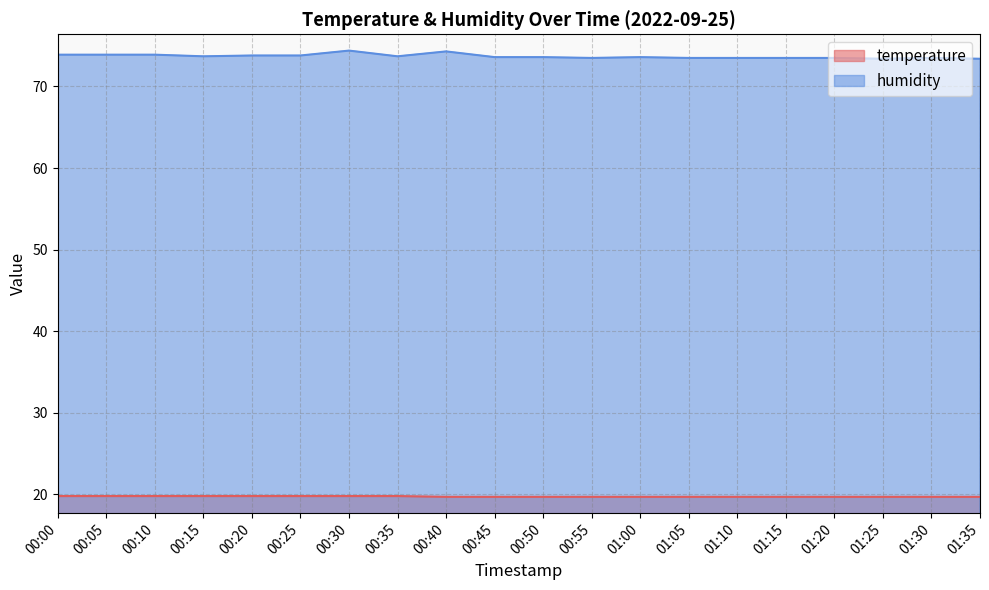

True or false: temperature and humidity intersect in this chart.

False